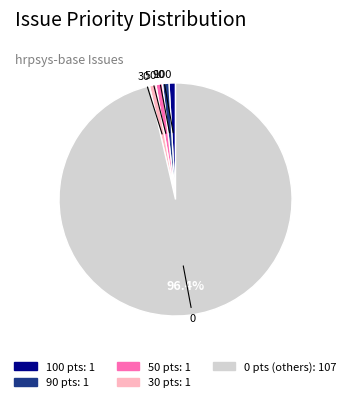

Does any single category account for the majority?

Yes